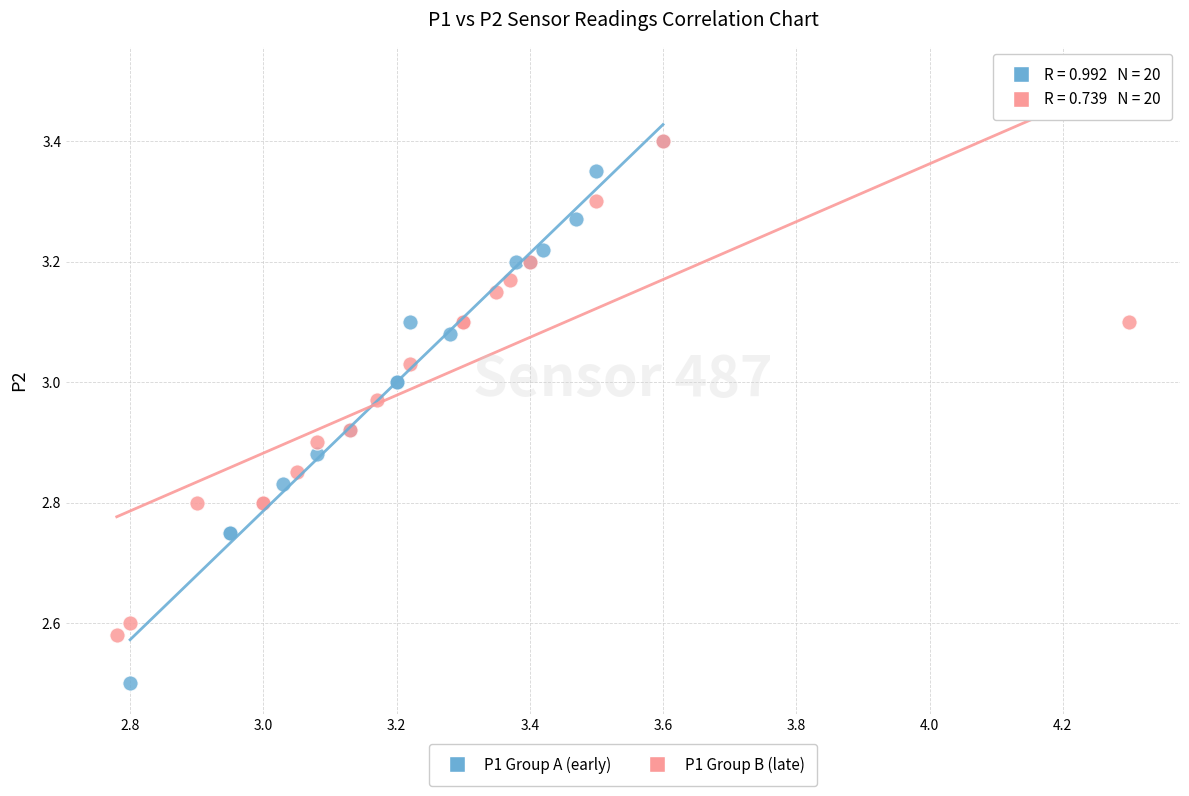

Which series has the largest Y range (max minus min)?

P1 Group A (early)